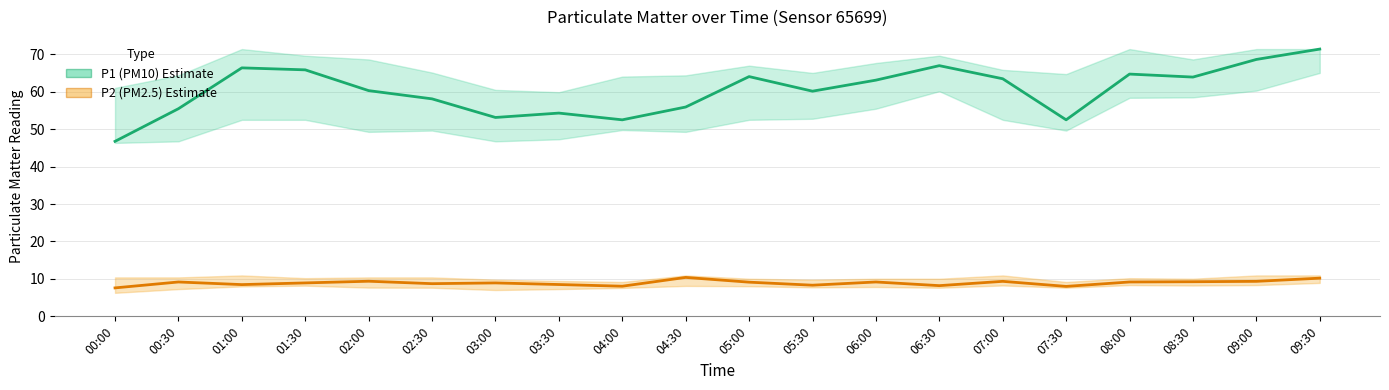

What is the label of the 19th point from the right?

00:30